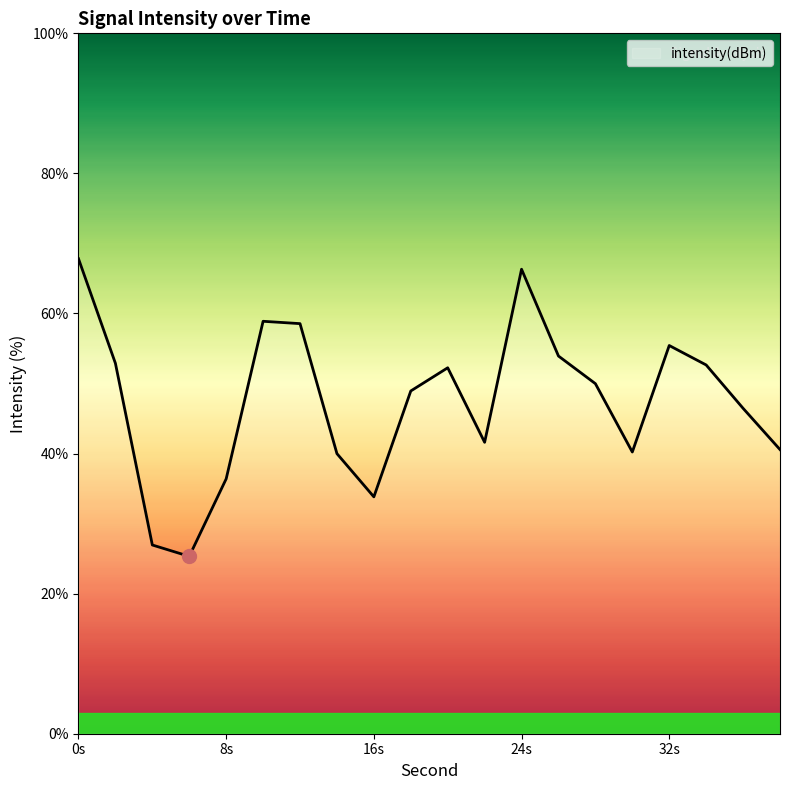

What is the smallest value displayed?

25.3